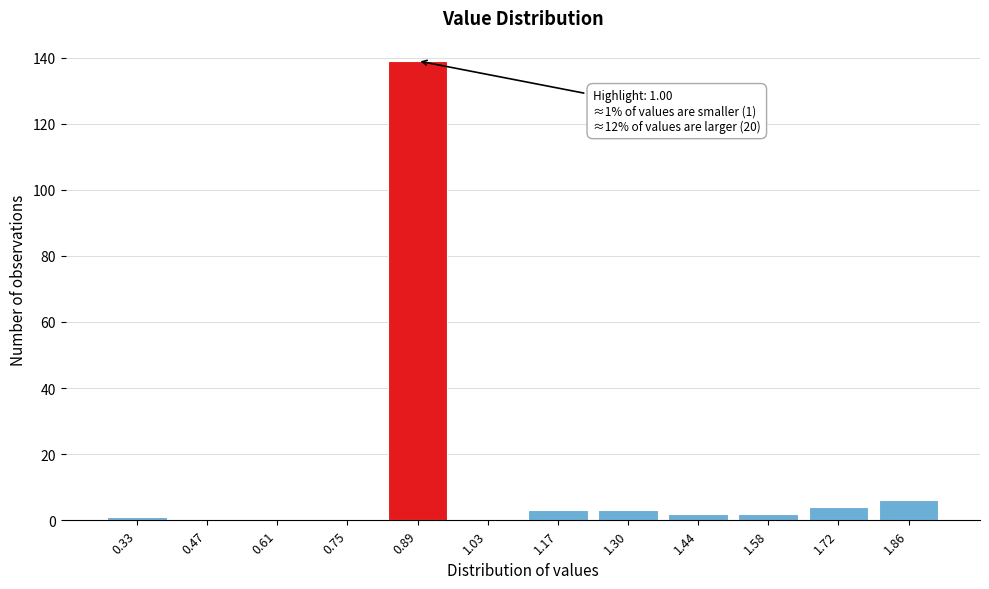

Reading right to left, transcribe all the data shown in this chart.

1.86=6	1.72=4	1.58=2	1.44=2	1.30=3	1.17=3	1.03=0	0.89=139	0.75=0	0.61=0	0.47=0	0.33=1